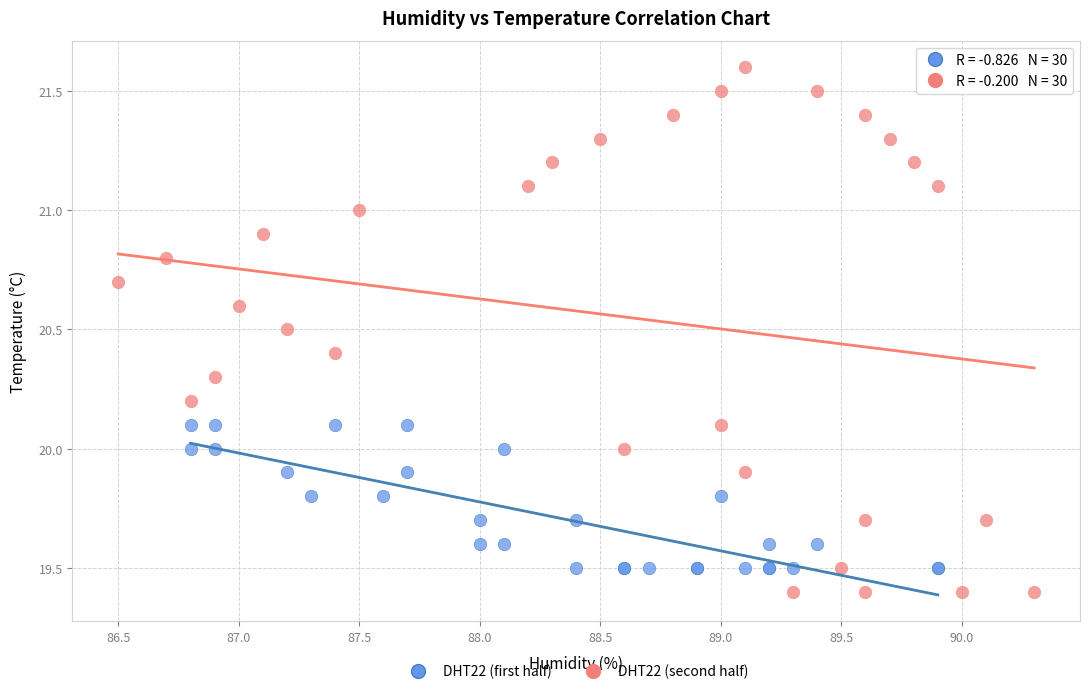

Which series has the largest Y range (max minus min)?

DHT22 (second half)